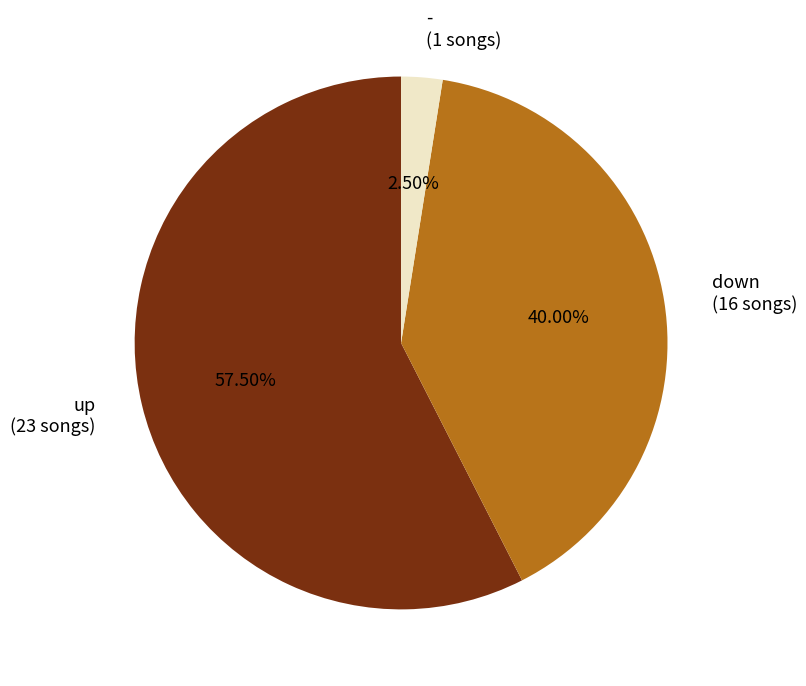

Do up and - together represent more than half of the pie?

Yes